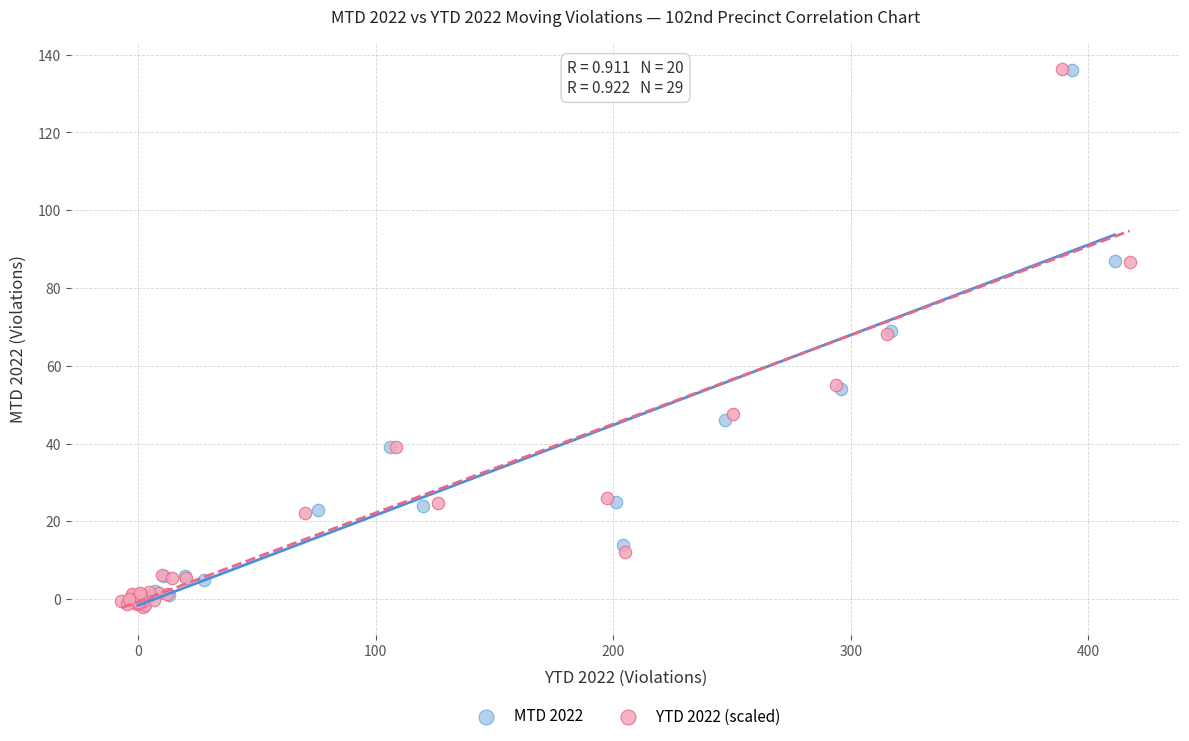

Which series has the widest spread of Y values?

YTD 2022 (scaled)